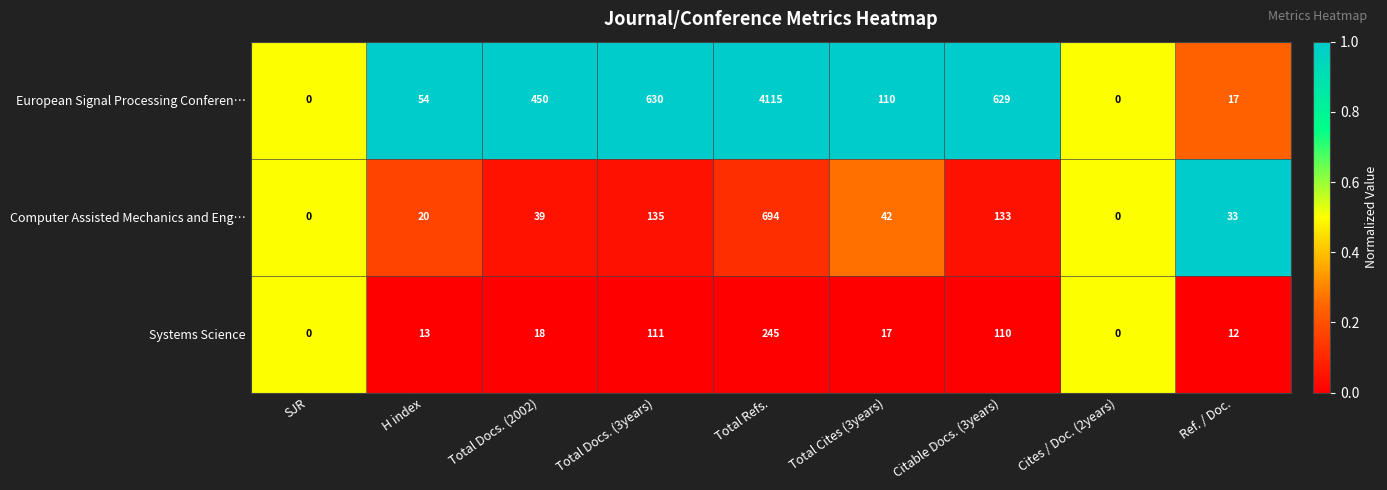

What is the sum of the Systems Science values at Citable Docs. (3years) and Total Cites (3years)?

127